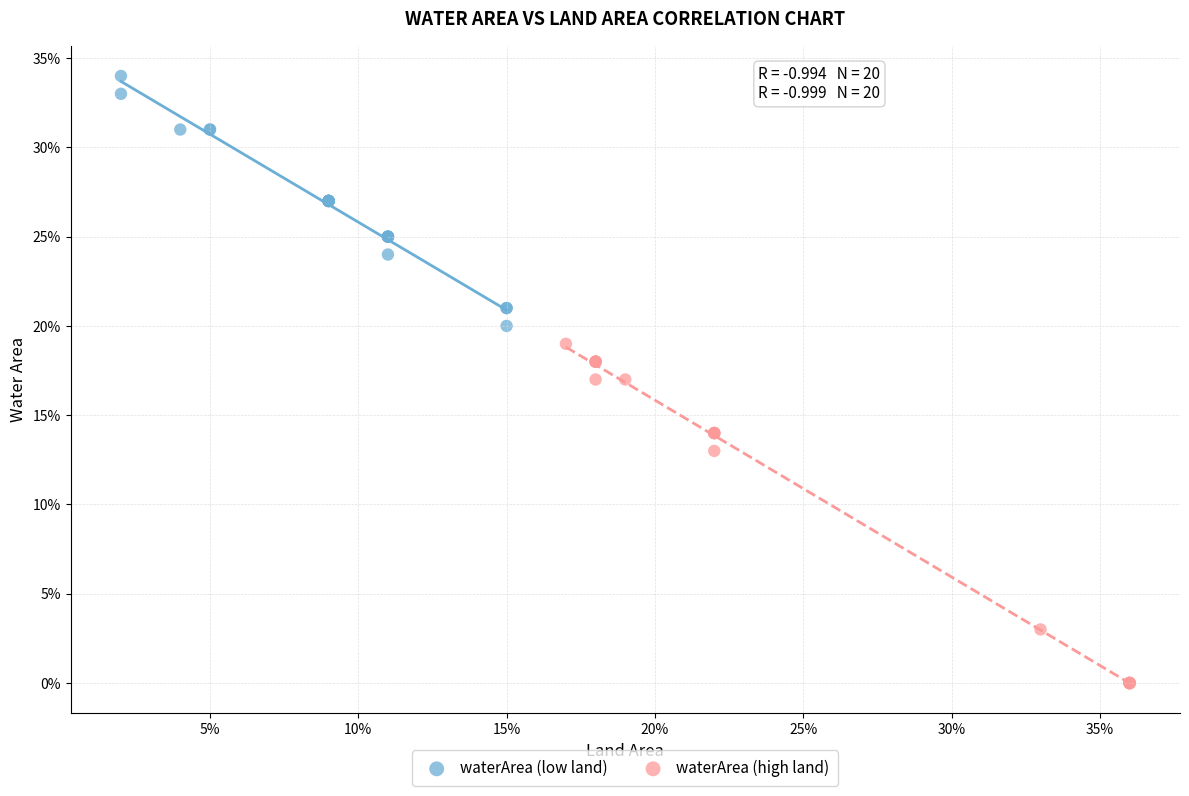

What are all the series names shown in the legend?

waterArea (low land), waterArea (high land)